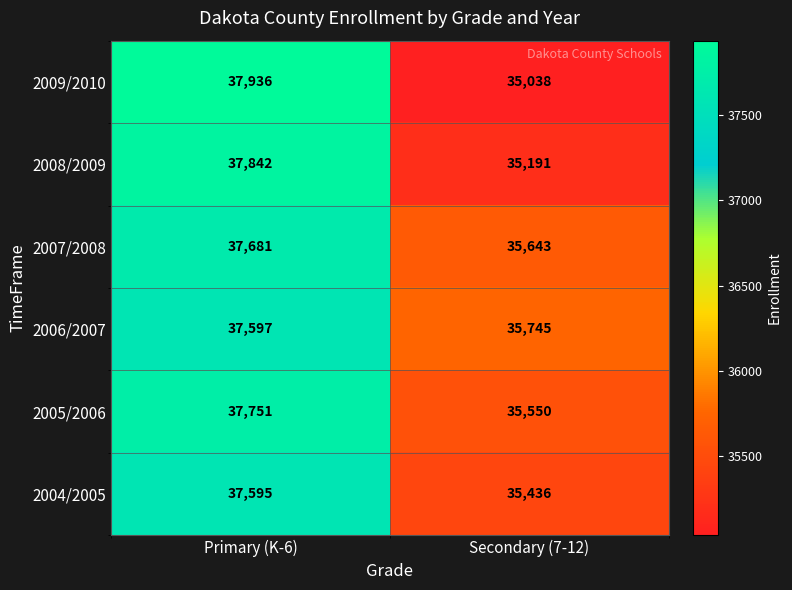

What value does the 2008/2009 series have at Secondary (7-12), to the nearest 10?

35190